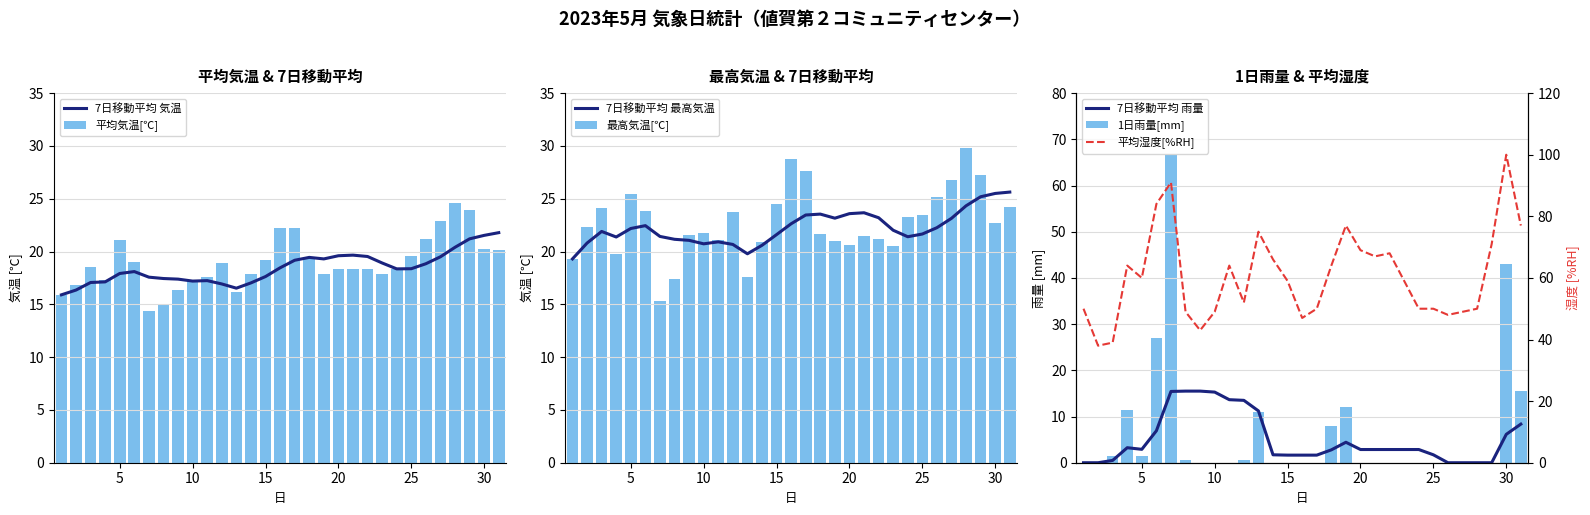

Does the chart contain any negative values?

No